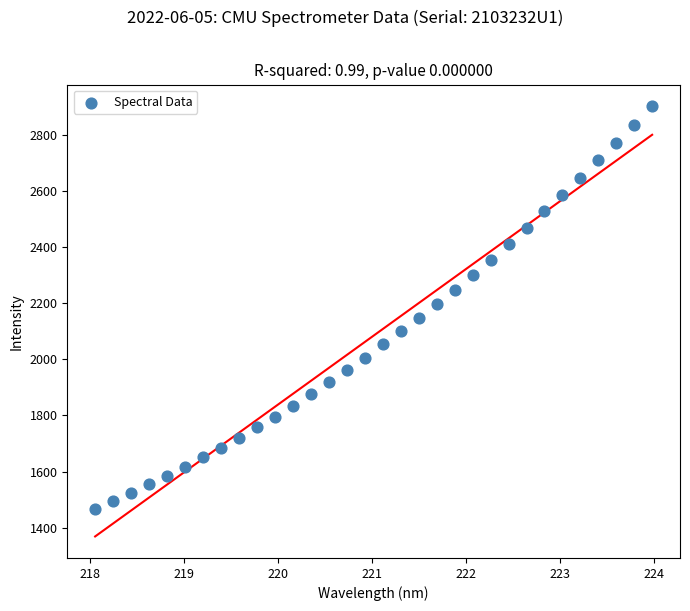

What is the range of Y values (max minus min)?

1436.1